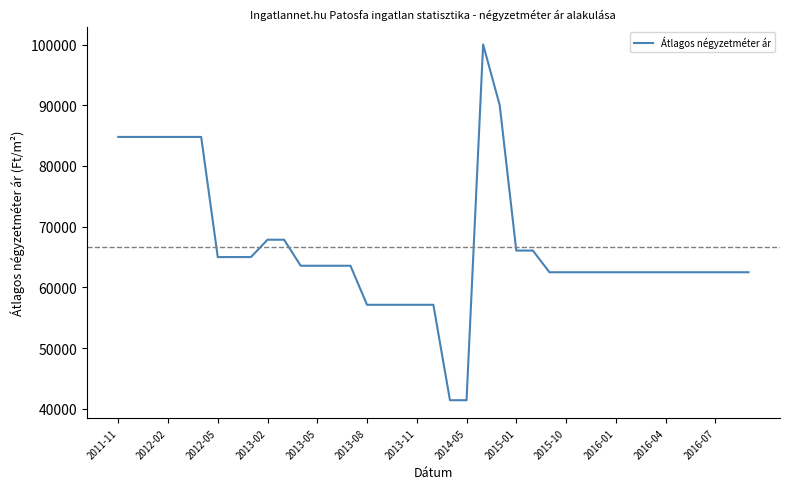

Reading left to right, list all the values displayed in this chart.

84782	84782	84782	84782	84782	84782	65000	65000	65000	67857	67857	63571	63571	63571	63571	57142	57142	57142	57142	57142	41428	41428	100000	90000	66071	66071	62500	62500	62500	62500	62500	62500	62500	62500	62500	62500	62500	62500	62500